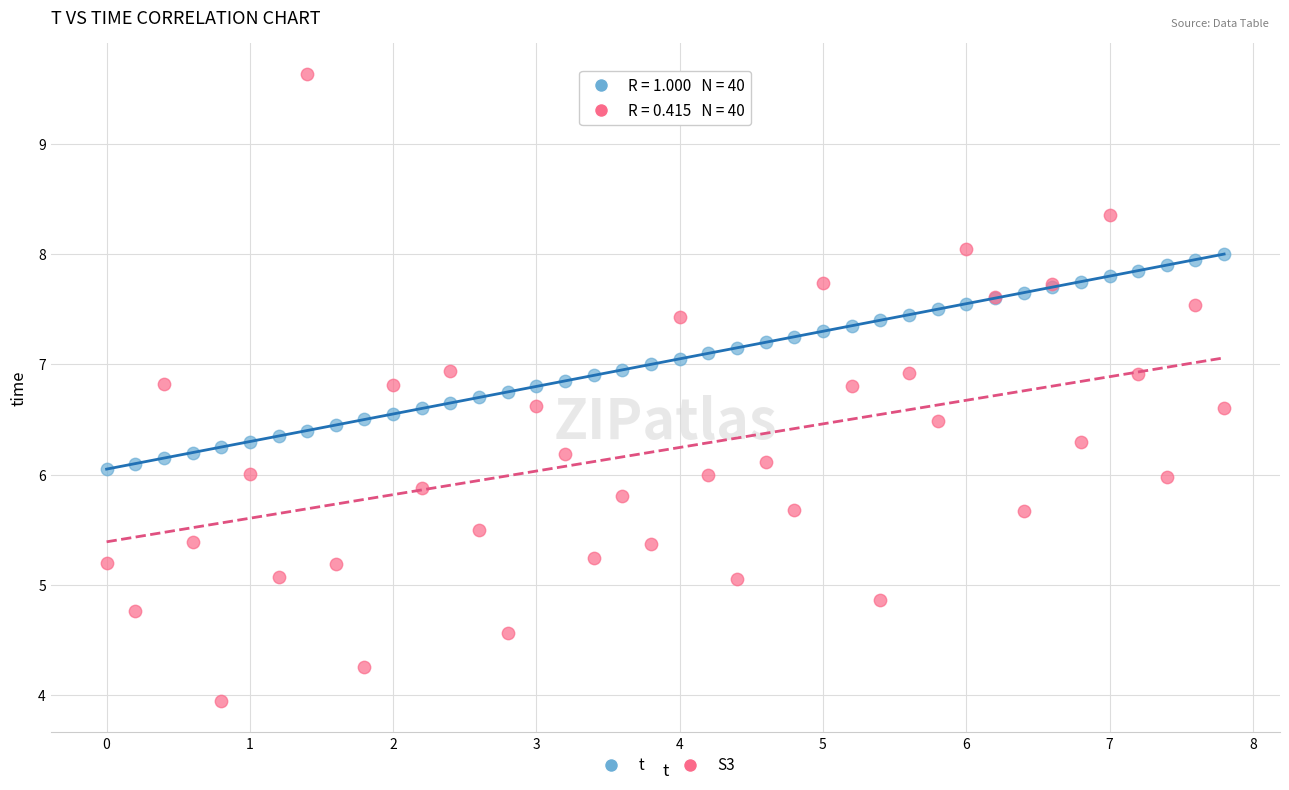

Which series has the largest Y range (max minus min)?

S3